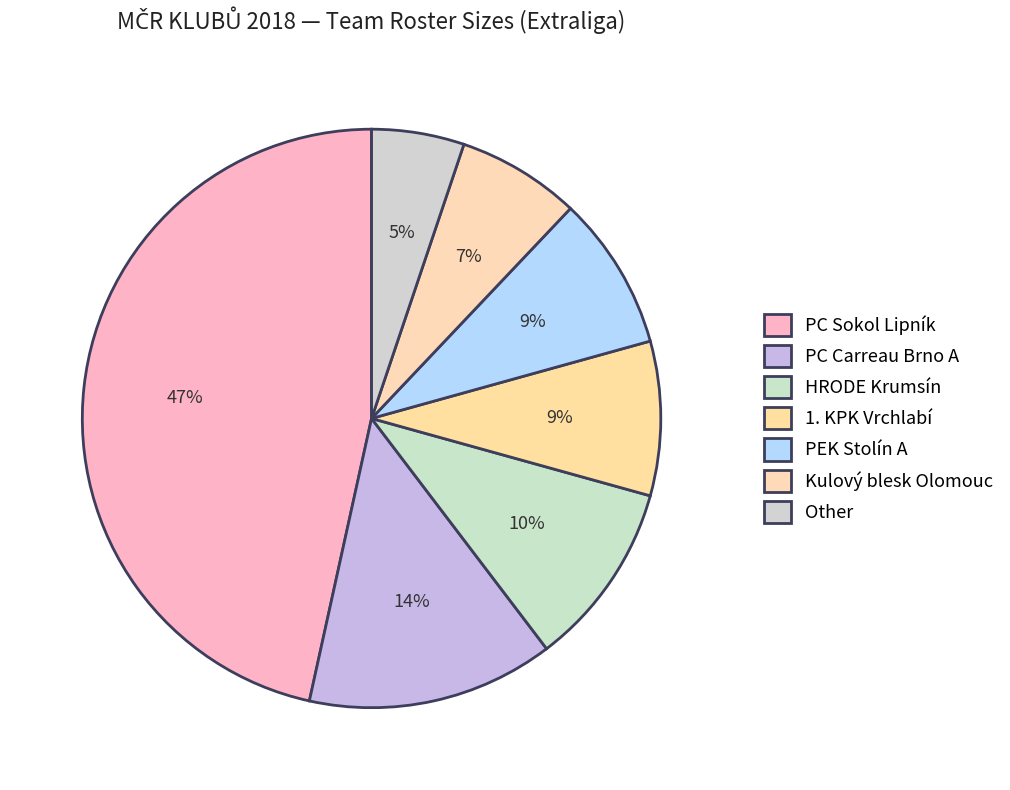

Count the number of slices in the pie.

7